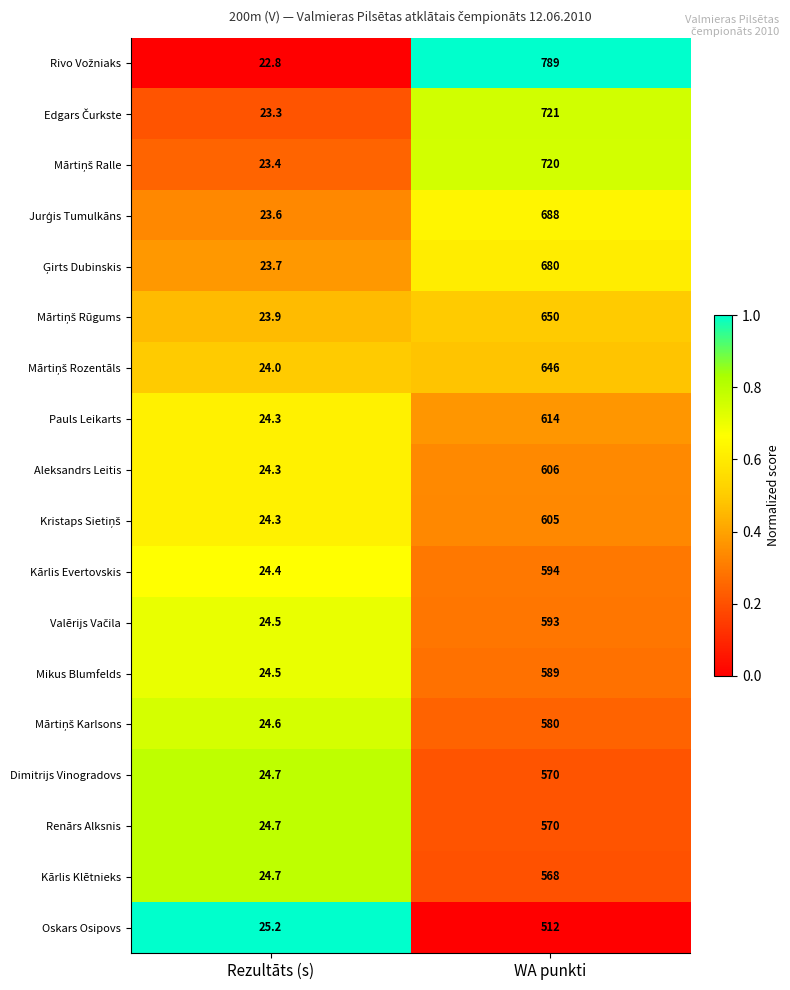

What is the sum of all Mikus Blumfelds values?

613.5